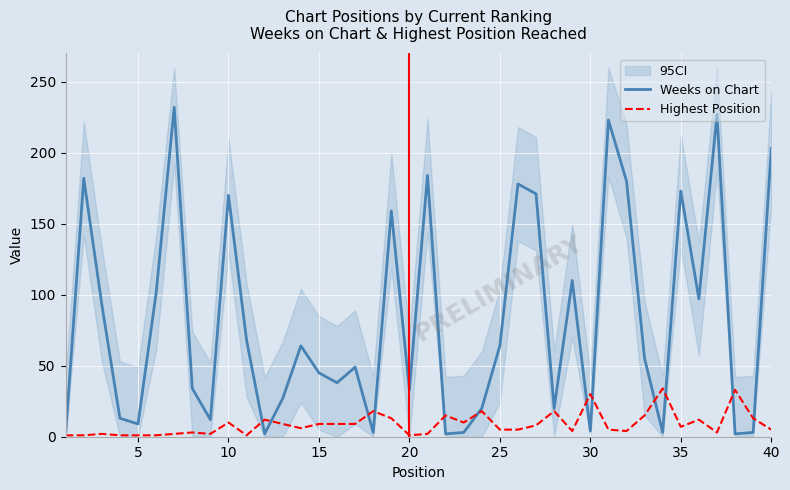

Which series has the largest total across all categories?

Weeks on Chart